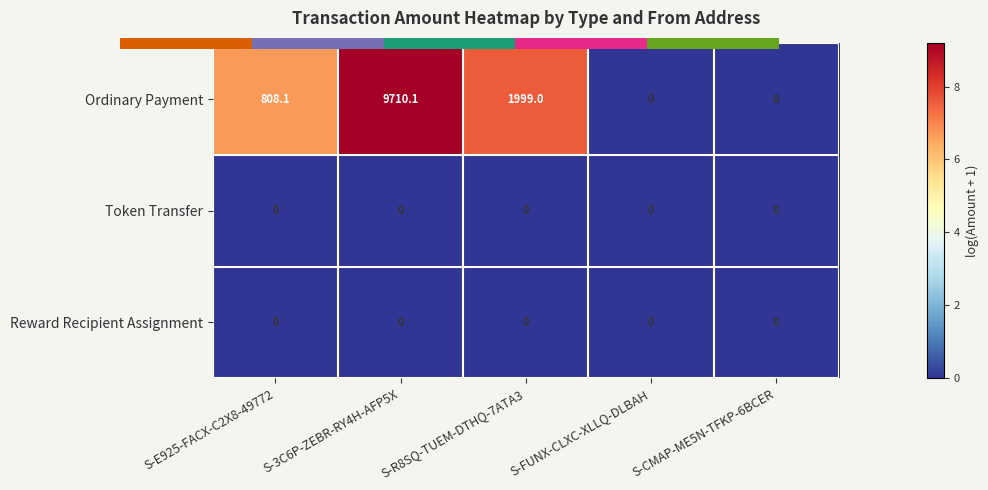

List the labels in order of Token Transfer value, largest first.

S-E925-FACX-C2X8-49772, S-3C6P-ZEBR-RY4H-AFP5X, S-R8SQ-TUEM-DTHQ-7ATA3, S-FUNX-CLXC-XLLQ-DLBAH, S-CMAP-ME5N-TFKP-6BCER